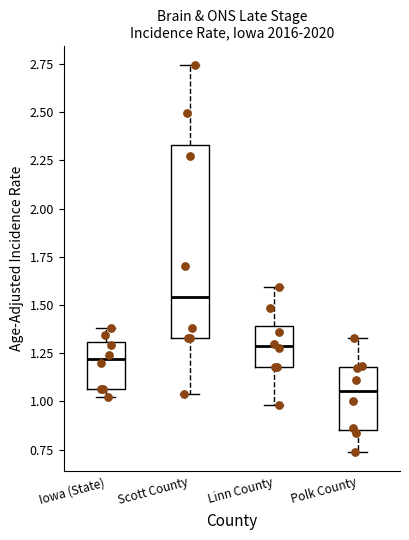

Where does the upper whisker of the box for Scott County end on the y-axis? The values are not printed on the chart, so give them approximately, as read against the axis.

2.75